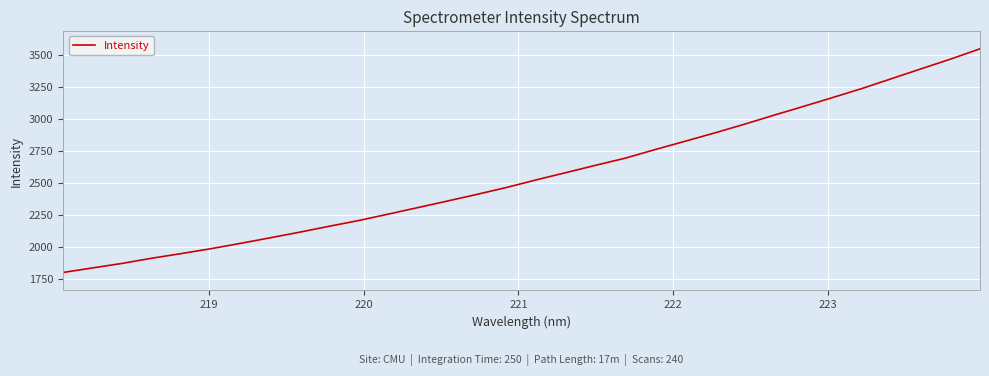

What is the difference between the maximum and minimum values?

1750.5